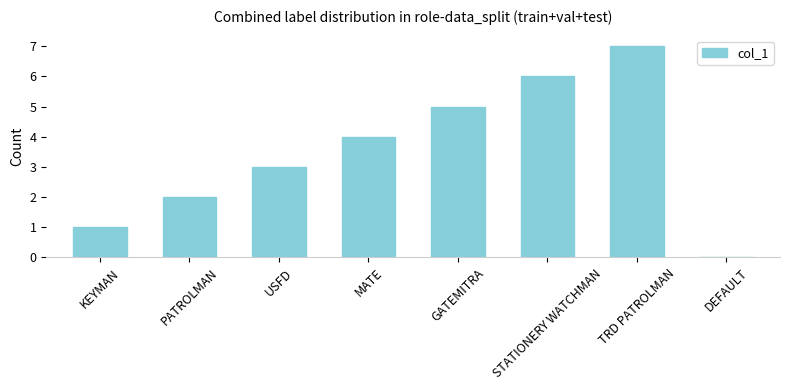

True or false: the data shows 3 at USFD.

True